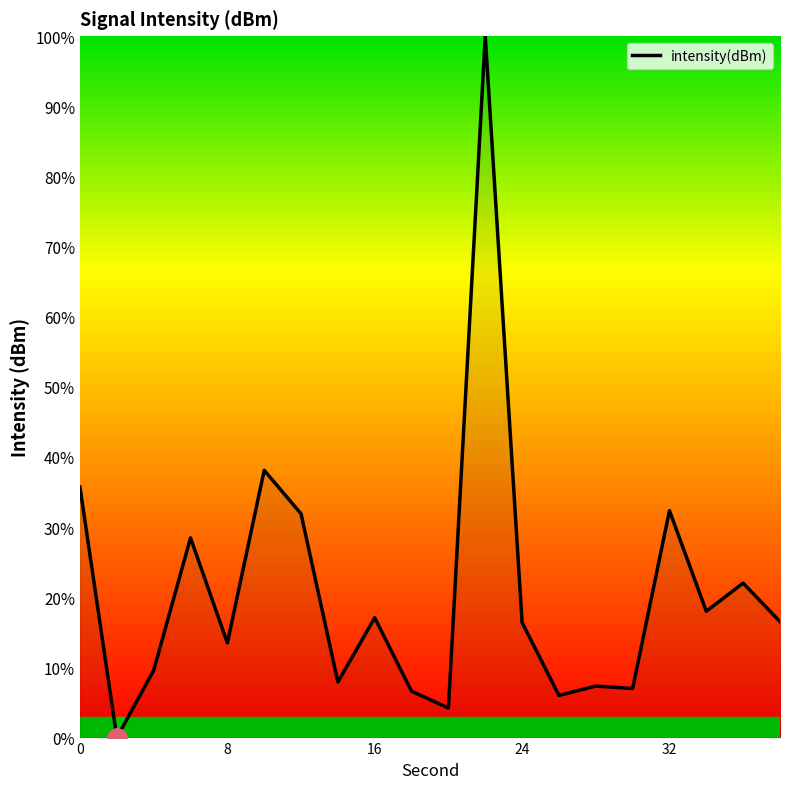

What is the difference between the maximum and minimum values?

100.0